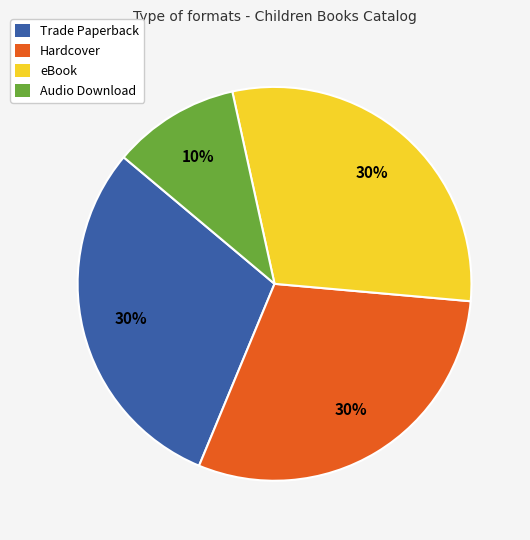

Does Hardcover represent more than half of the total?

No